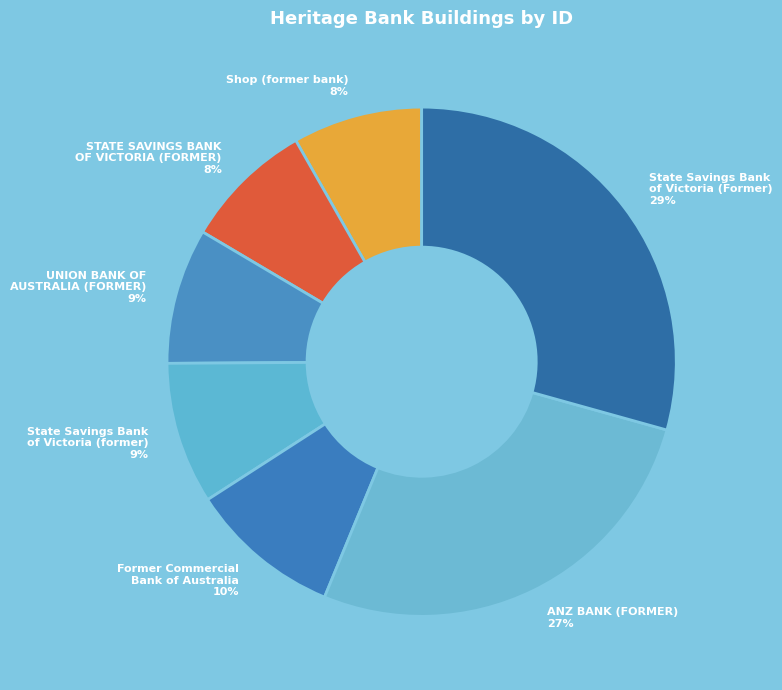

To the nearest percent, what is the difference between the largest and smallest slice percentages?

21%